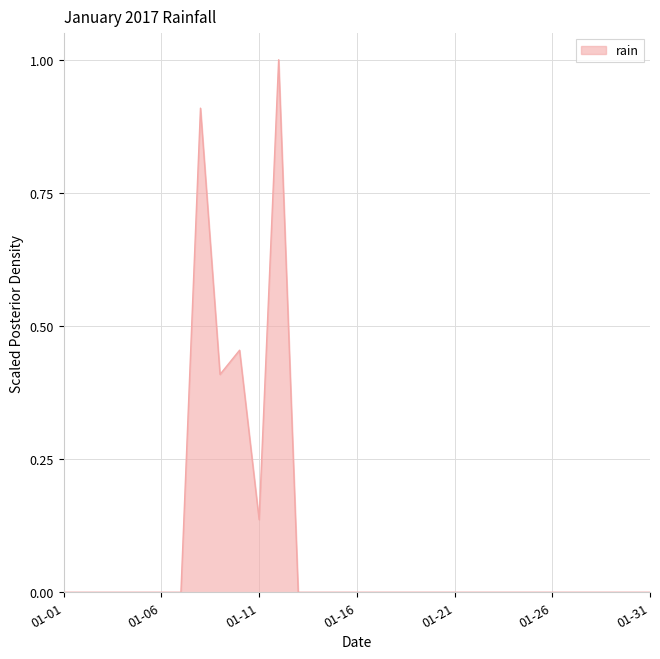

What is the maximum value shown in the chart?

1.0